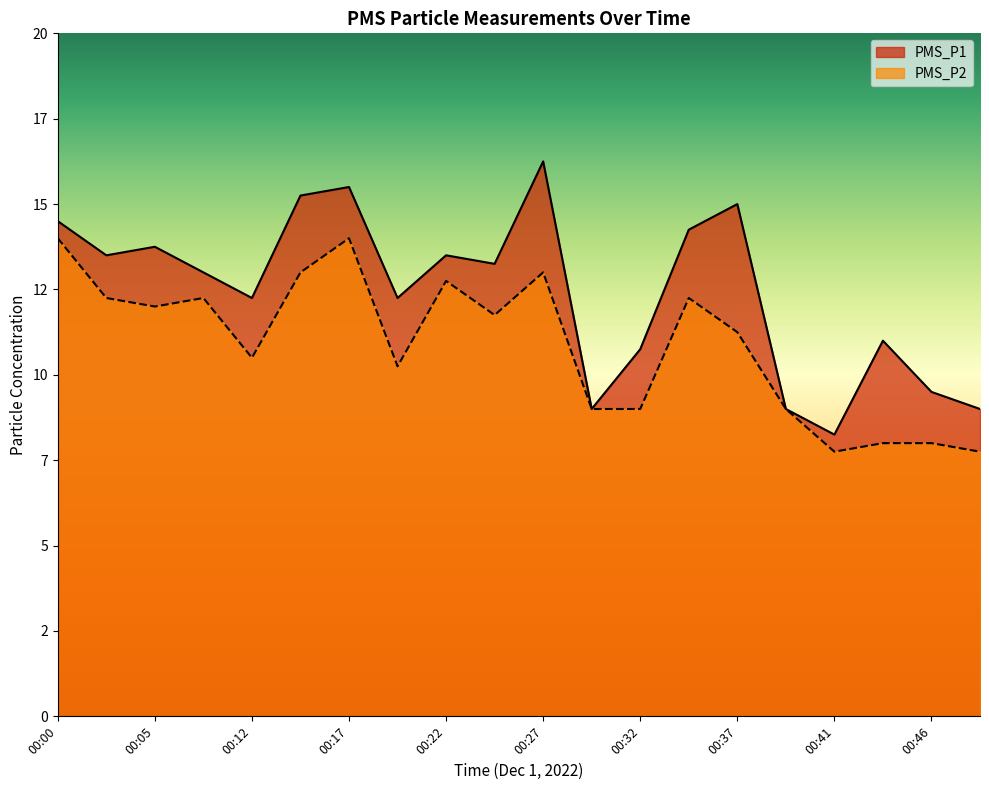

At how many categories does at least one series exceed 8?

20